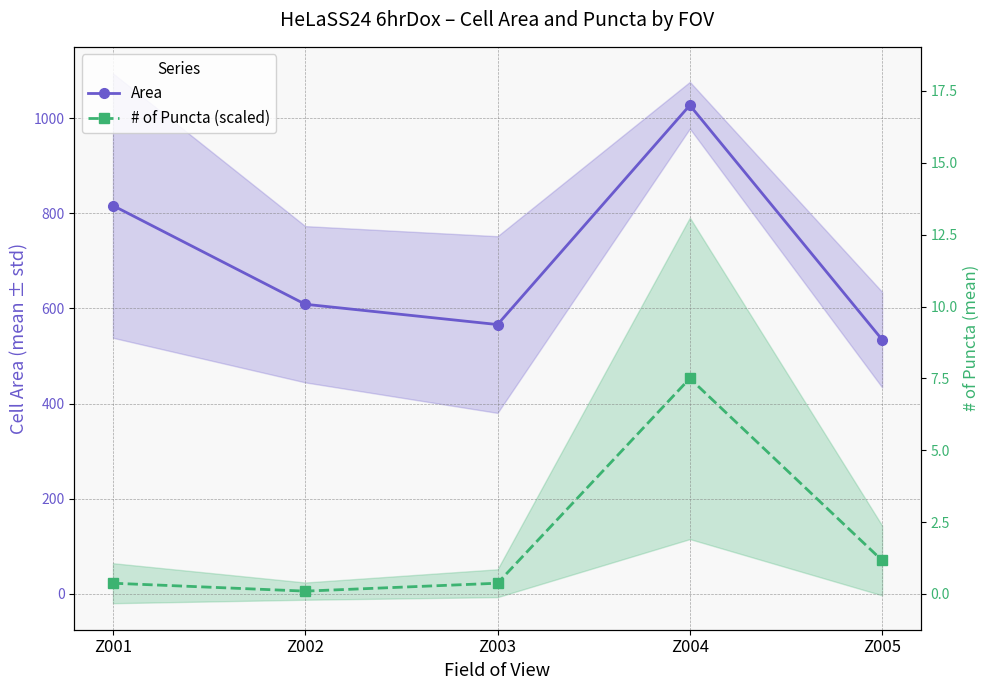

How many interior local peaks does the Area series have?

1